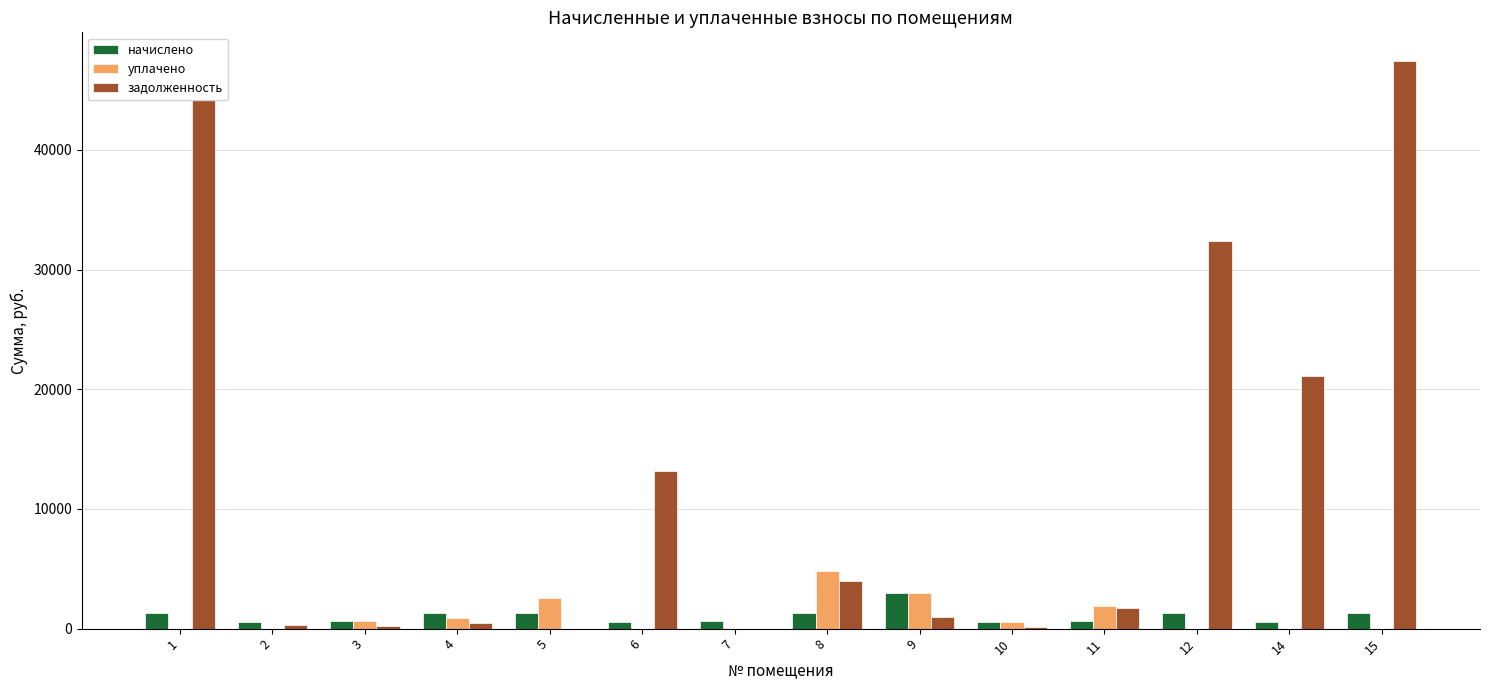

Which series has the largest range (max minus min)?

задолженность